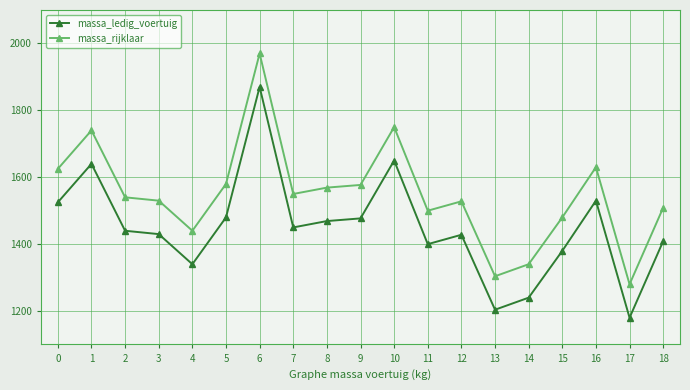

What is the difference between the second highest and minimum values in the massa_rijklaar series?

470